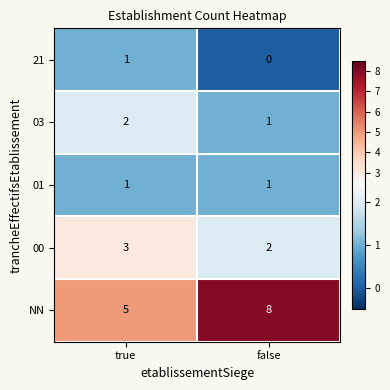

Count the number of categories in the chart.

2